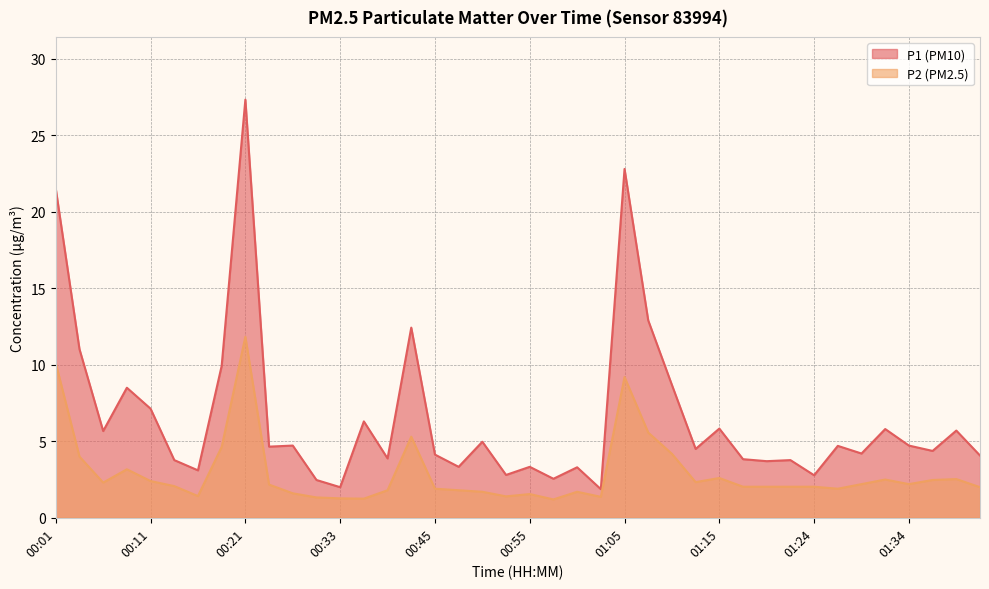

What is the value of the P2 point at the 11th from the left?

1.6